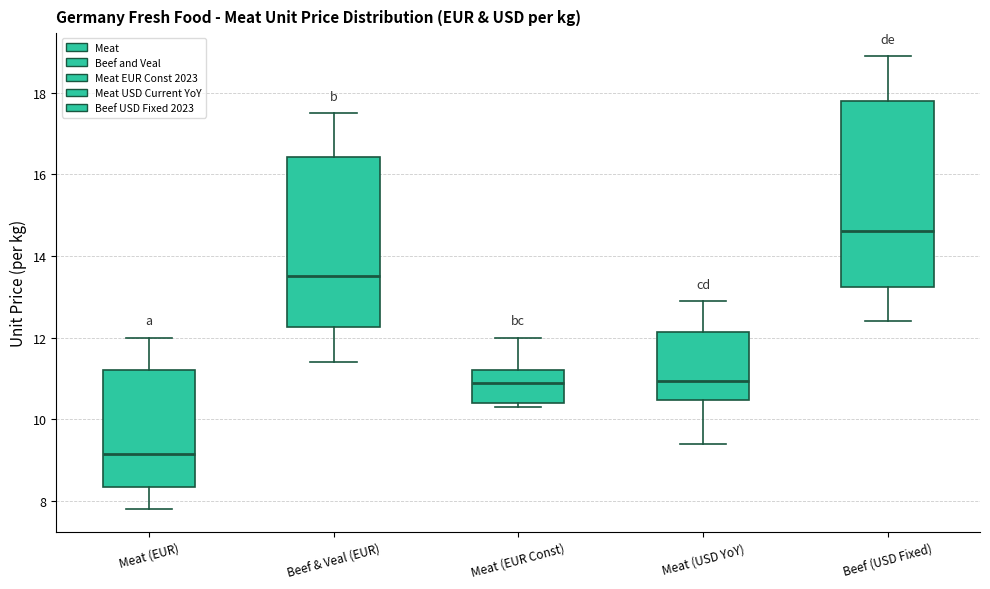

Reading left to right, read every box against the y-axis: the position of its median line, the range the box covers, and the ends of its whiskers. The values are not printed on the chart, so give them approximately, as read against the axis.

Meat (EUR): median 9.2, box 8.4 to 11.2, whiskers 7.8 to 12.0
Beef & Veal (EUR): median 13.6, box 12.2 to 16.4, whiskers 11.4 to 17.6
Meat (EUR Const): median 11.0, box 10.4 to 11.2, whiskers 10.4 (just below the box's lower edge) to 12.0
Meat (USD YoY): median 11.0, box 10.4 to 12.2, whiskers 9.4 to 13.0
Beef (USD Fixed): median 14.6, box 13.2 to 17.8, whiskers 12.4 to 19.0